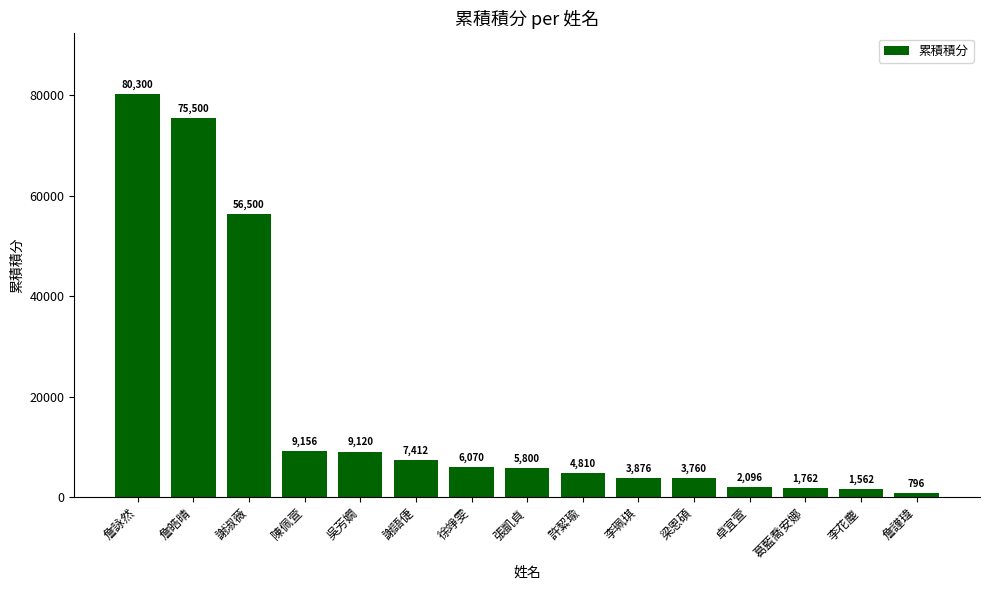

What is the difference between the values at 許絜瑜 and 吳芳嫺?

4310